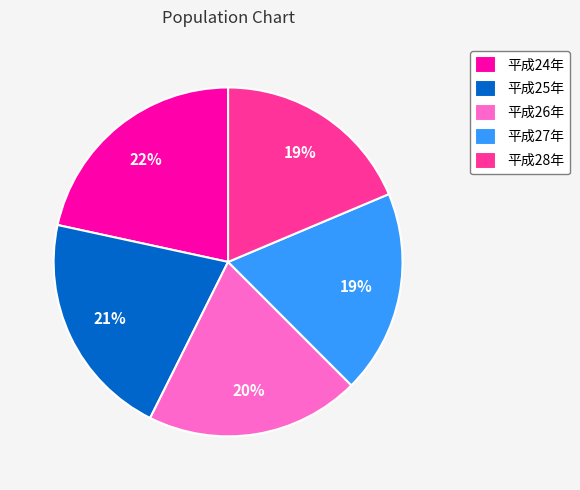

Count the number of slices in the pie.

5